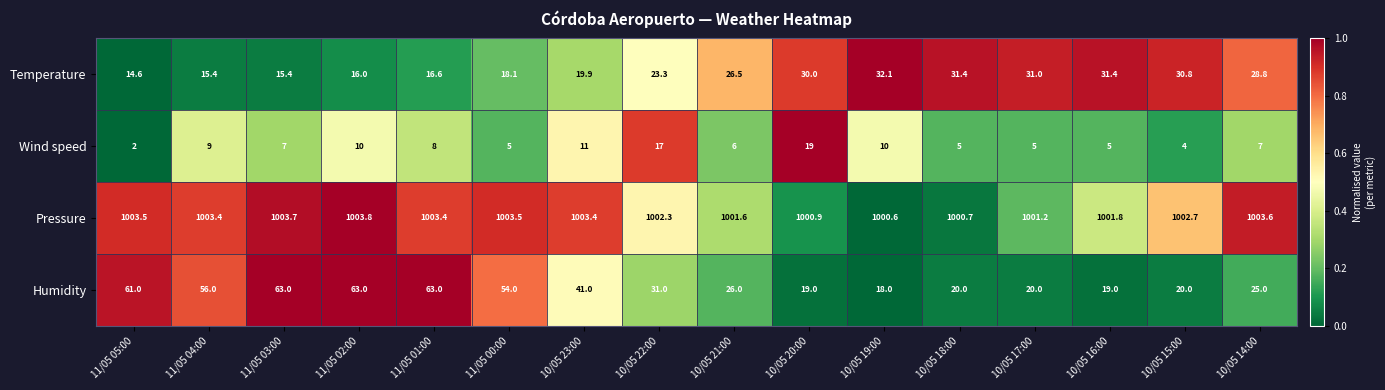

Count the number of categories in the chart.

16